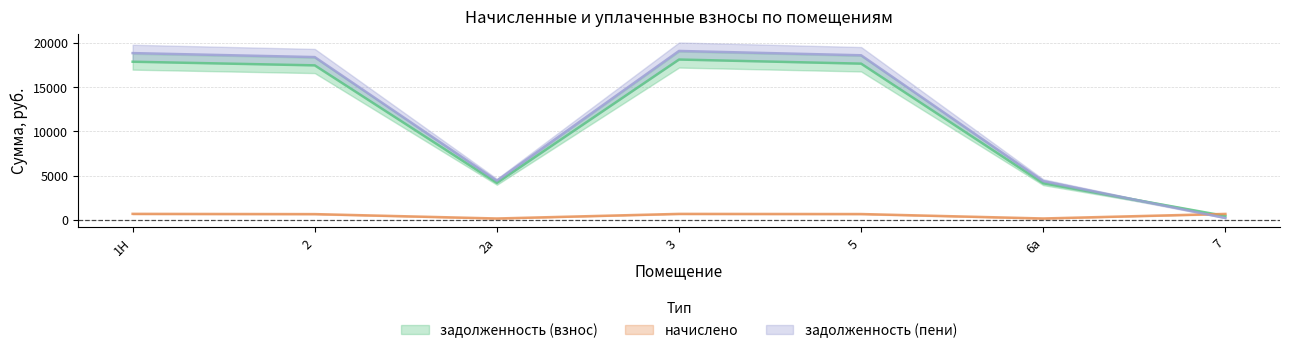

Does the chart display data point markers on the line(s)?

No